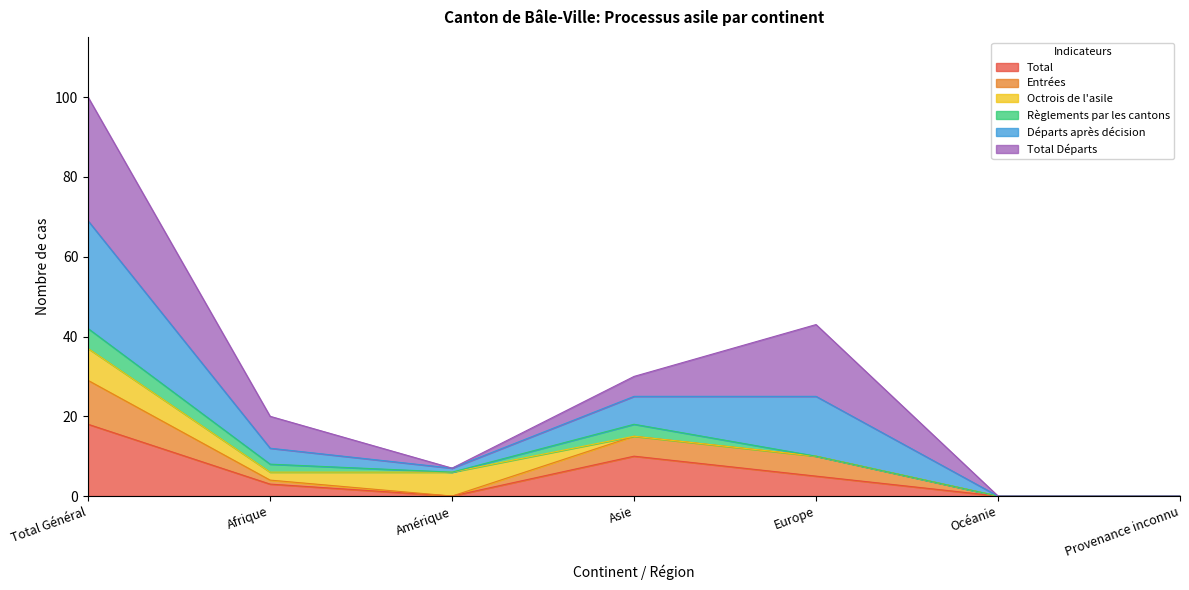

Which category has the highest value in the Total series?

Total Général